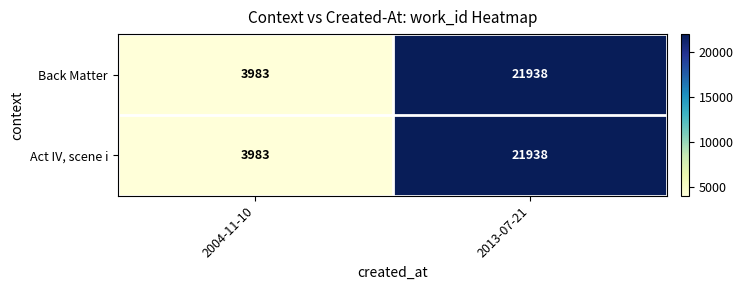

At which label is Back Matter closest to 12960?

2004-11-10